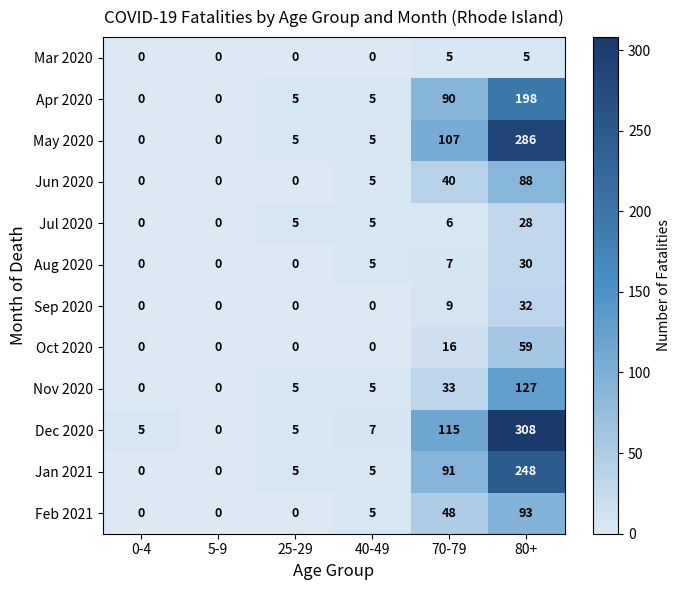

At 80+, list the series in order from smallest to largest.

Mar 2020, Jul 2020, Aug 2020, Sep 2020, Oct 2020, Jun 2020, Feb 2021, Nov 2020, Apr 2020, Jan 2021, May 2020, Dec 2020